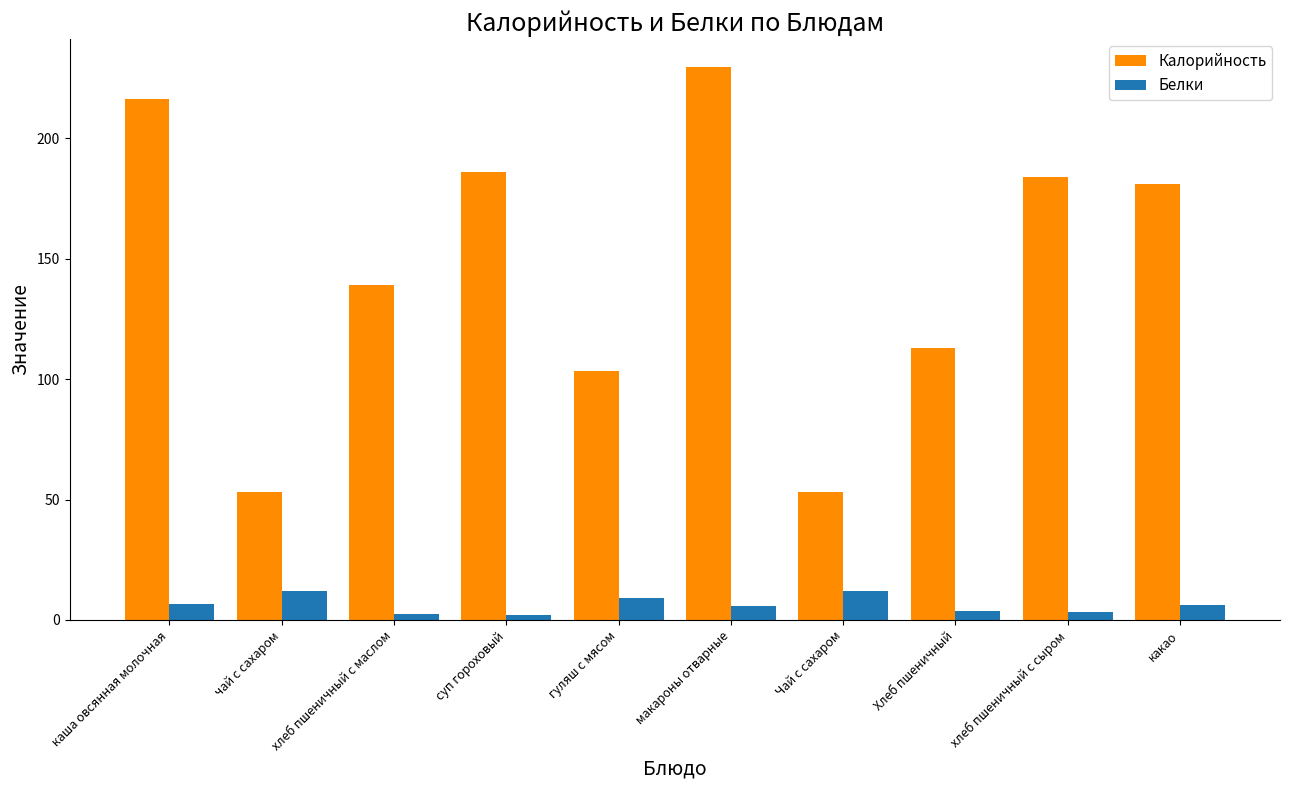

List the series in order of their overall mean, highest first.

Калорийность, Белки